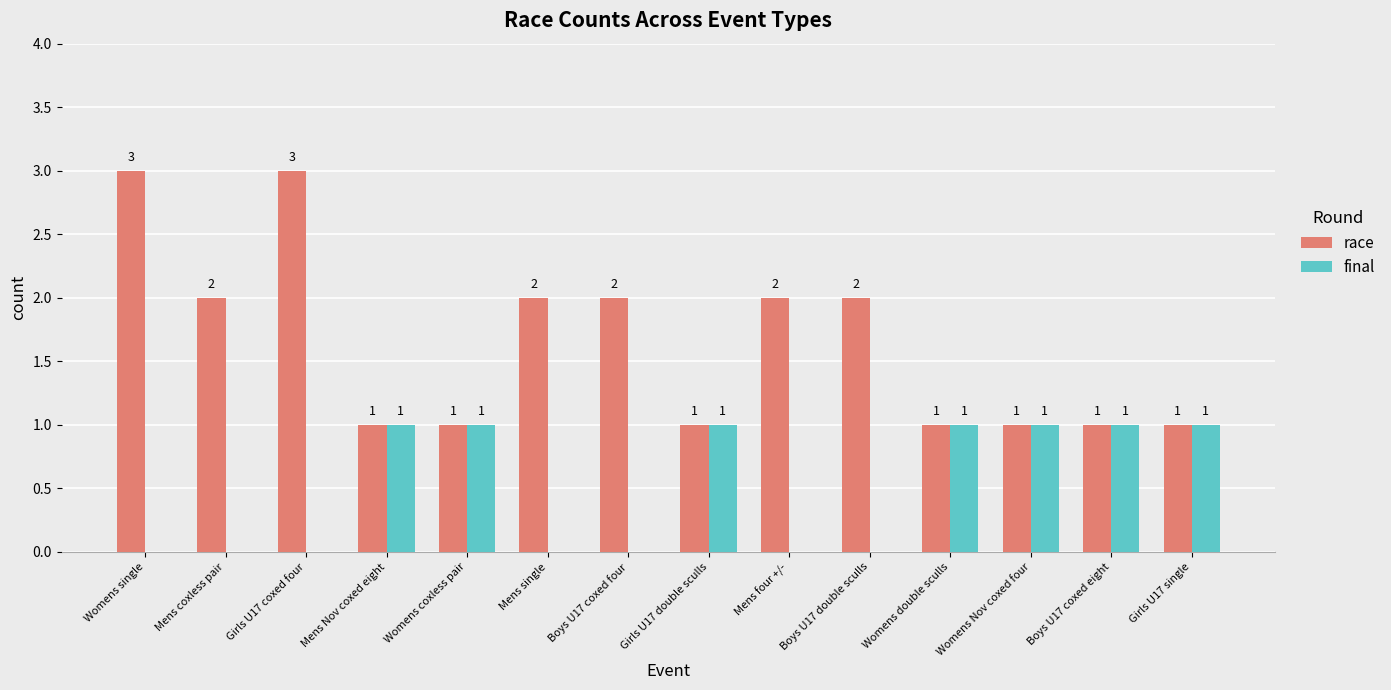

The value of race at Mens single is 1. True or false?

False